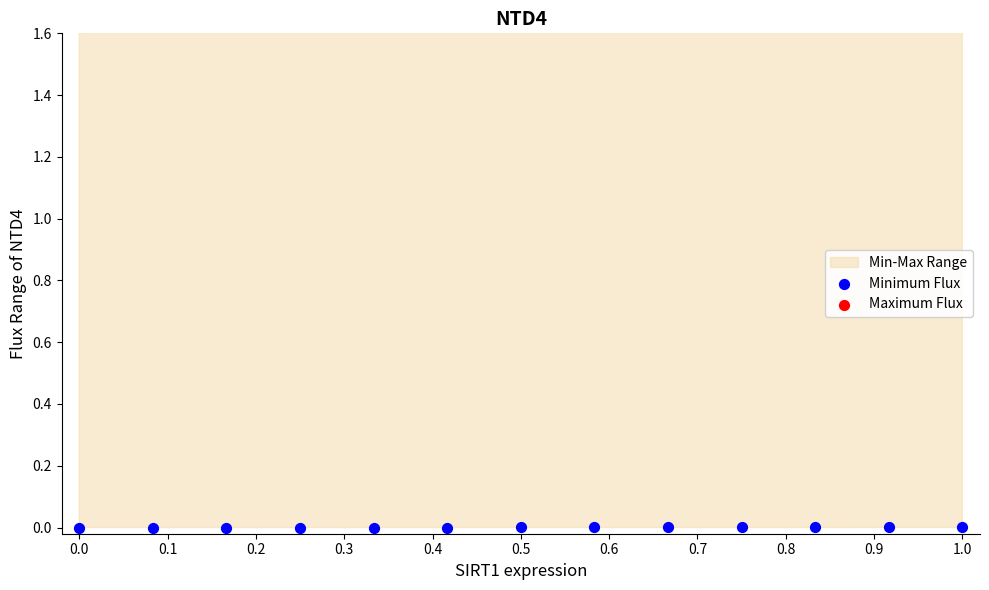

Which series reaches the minimum Y coordinate?

Minimum Flux